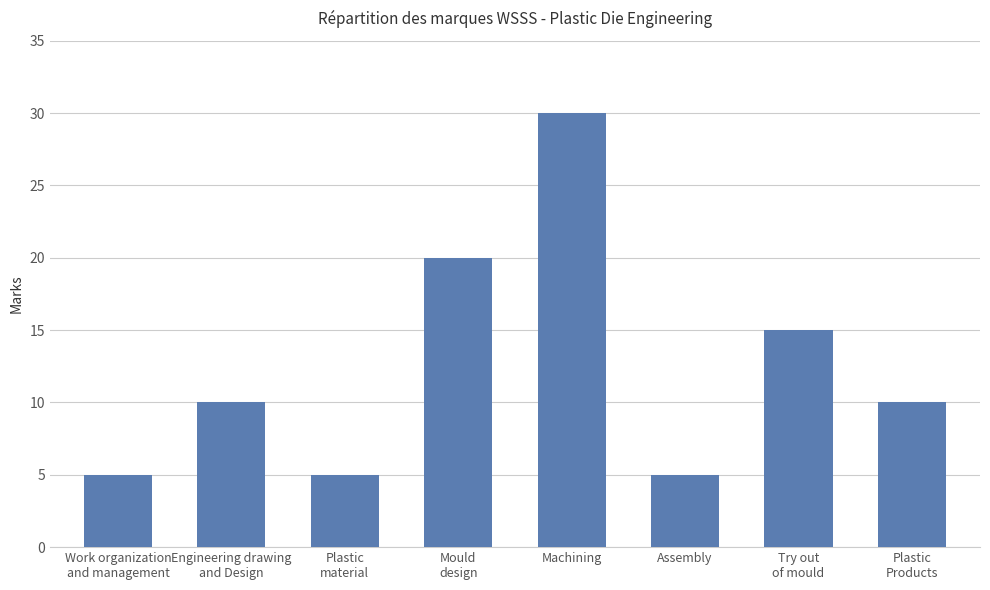

What is the approximate value at Machining, to the nearest 10?

30